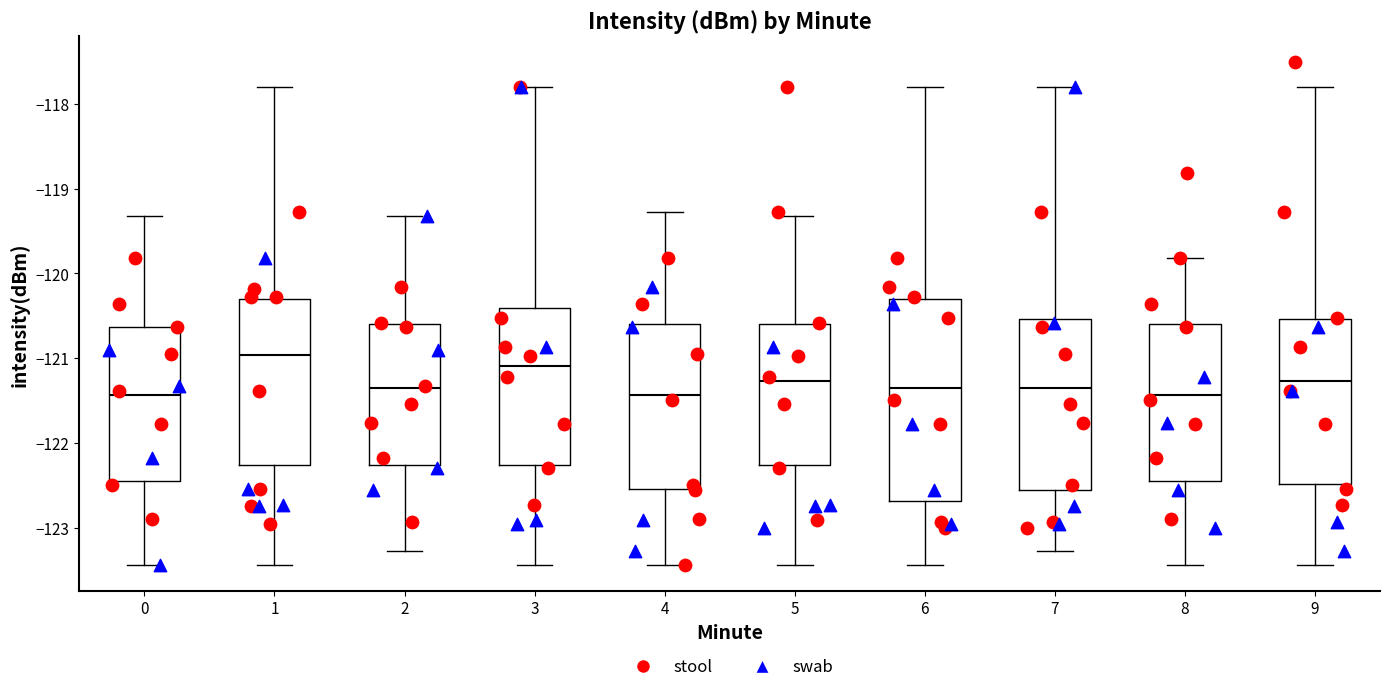

Which box is the tallest, from its lower edge to its upper edge?

6